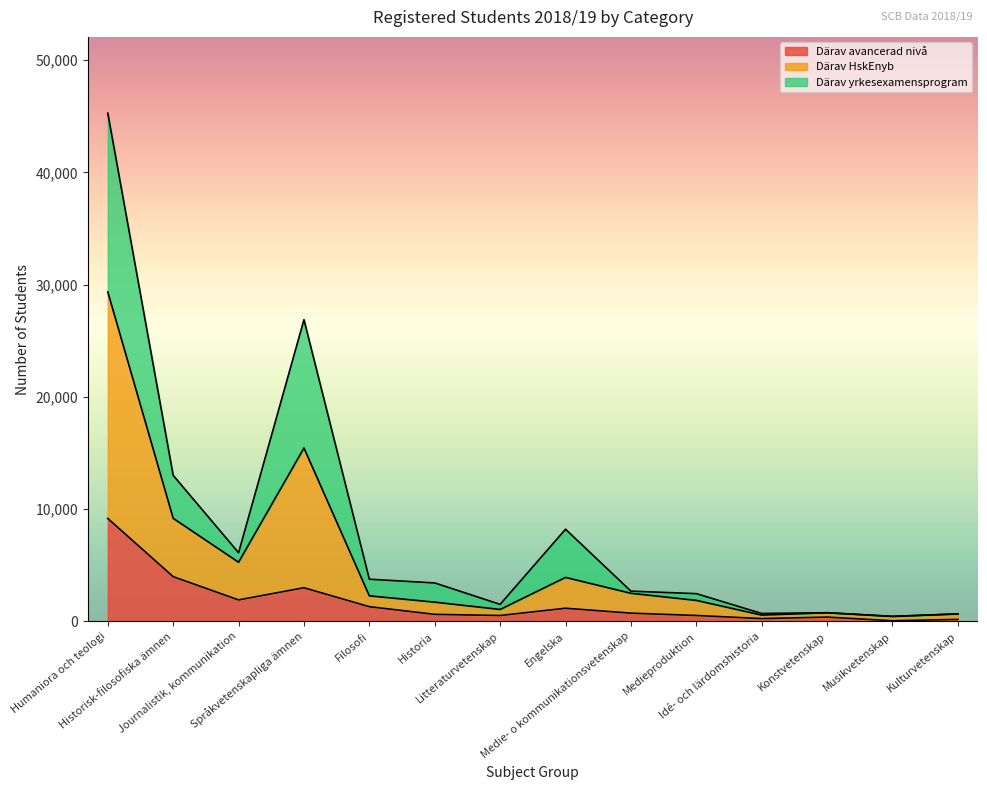

What is the spread (max minus min) of values at Historisk-filosofiska ämnen?

9027